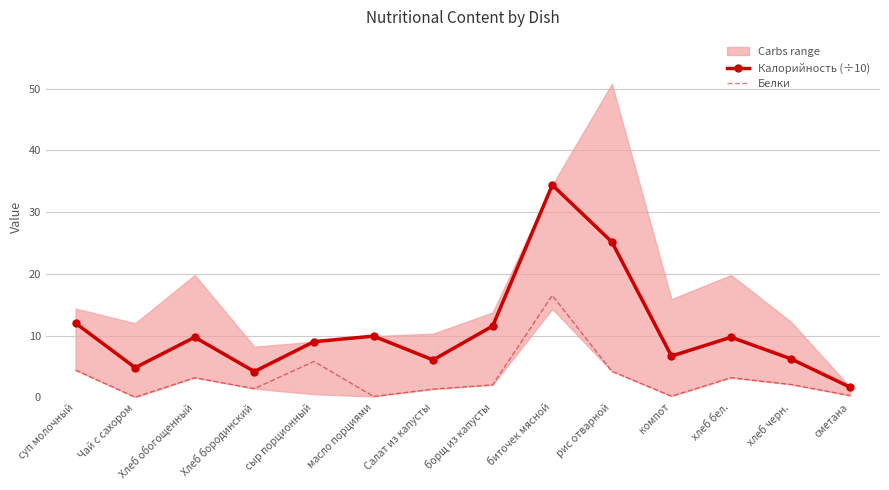

Which series has the largest total across all categories?

Калорийность (÷10)